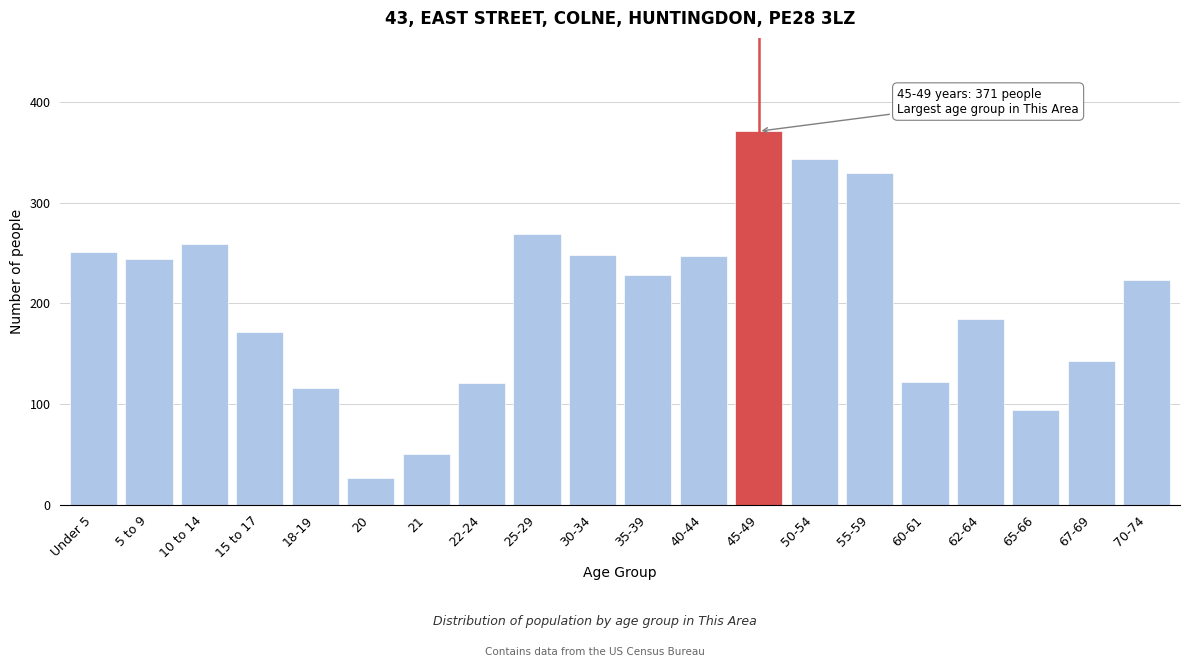

Which category has the lowest value across all series?

20